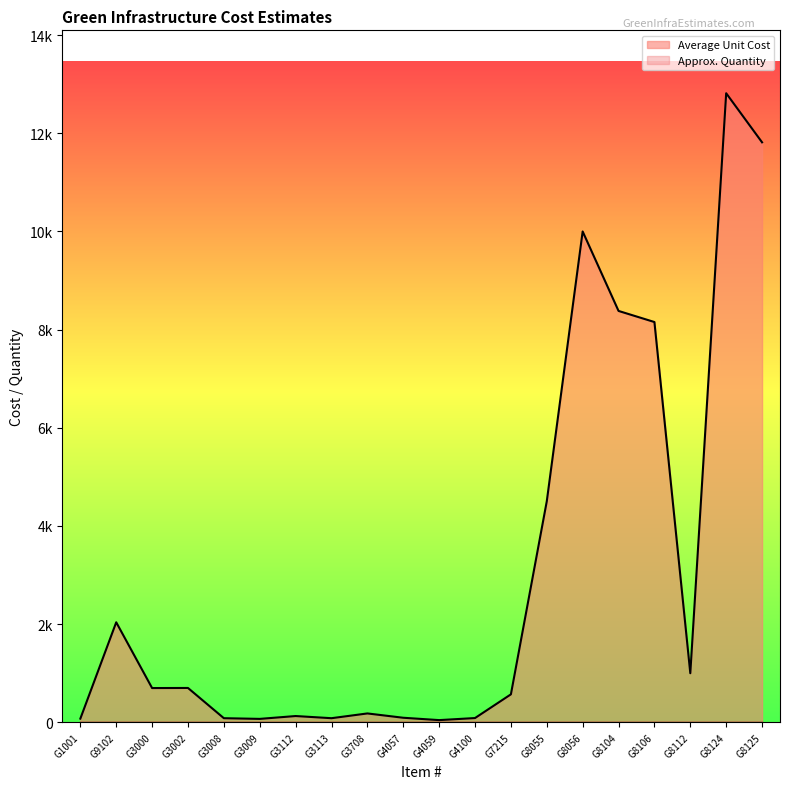

What is the change in value from G3113 to G8055?

+4419